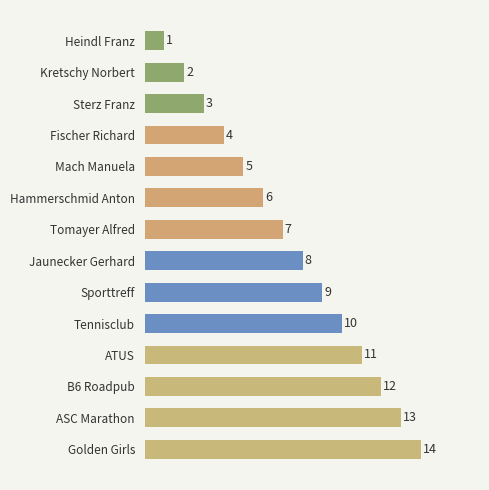

Between Kretschy Norbert and Sterz Franz, which is larger?

Sterz Franz